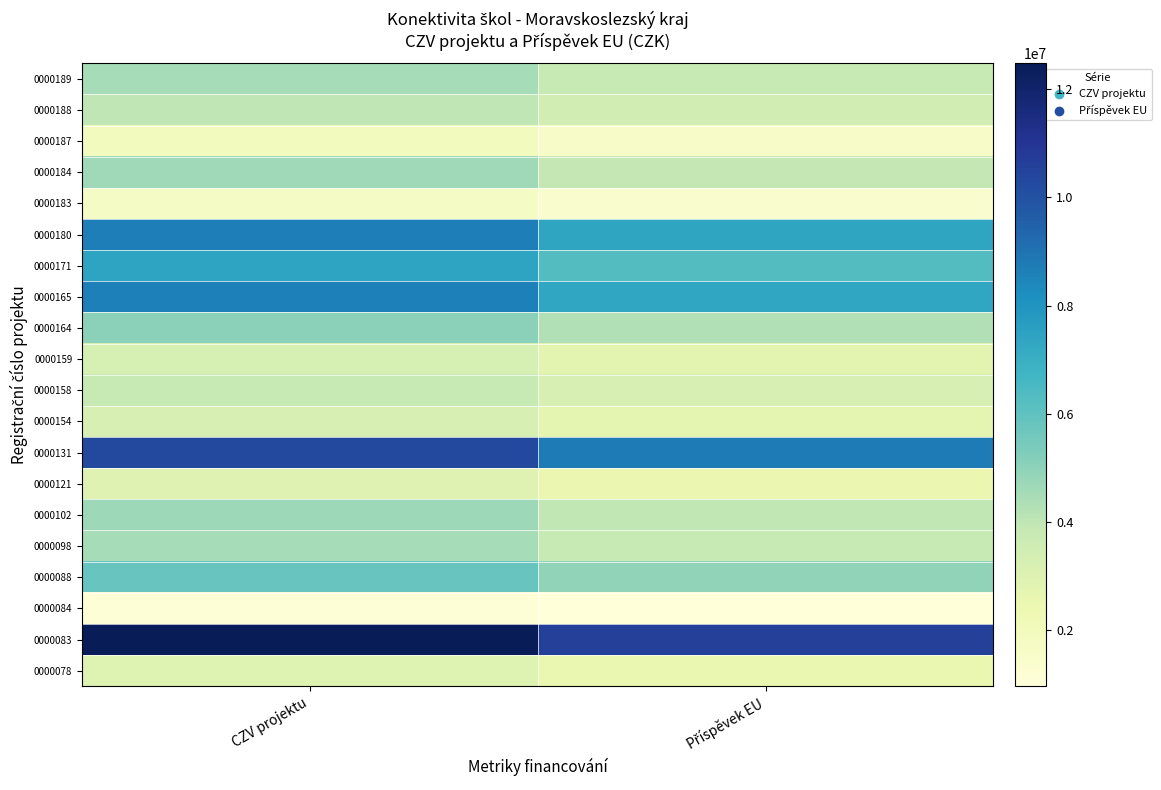

Reading left to right, extract all data points from this chart.

0000189: CZV projektu=4513985.5	Příspěvek EU=3836887.6
0000188: CZV projektu=4002824.0	Příspěvek EU=3402400.4
0000187: CZV projektu=1919773.8	Příspěvek EU=1631807.8
0000184: CZV projektu=4626382.6	Příspěvek EU=3932425.2
0000183: CZV projektu=1699987.7	Příspěvek EU=1444989.6
0000180: CZV projektu=8659349.8	Příspěvek EU=7360447.3
0000171: CZV projektu=7404000.9	Příspěvek EU=6293400.8
0000165: CZV projektu=8636736.6	Příspěvek EU=7341226.1
0000164: CZV projektu=5033274.4	Příspěvek EU=4278283.3
0000159: CZV projektu=3273079.3	Příspěvek EU=2782117.4
0000158: CZV projektu=3805447.0	Příspěvek EU=3234629.9
0000154: CZV projektu=3241967.6	Příspěvek EU=2755672.5
0000131: CZV projektu=10317839.8	Příspěvek EU=8770163.8
0000121: CZV projektu=2922882.7	Příspěvek EU=2484450.3
0000102: CZV projektu=4660920.0	Příspěvek EU=3961782.0
0000098: CZV projektu=4515242.9	Příspěvek EU=3837956.5
0000088: CZV projektu=5812321.3	Příspěvek EU=4940473.1
0000084: CZV projektu=1132862.5	Příspěvek EU=962933.1
0000083: CZV projektu=12481316.7	Příspěvek EU=10609119.2
0000078: CZV projektu=2958420.2	Příspěvek EU=2514657.2